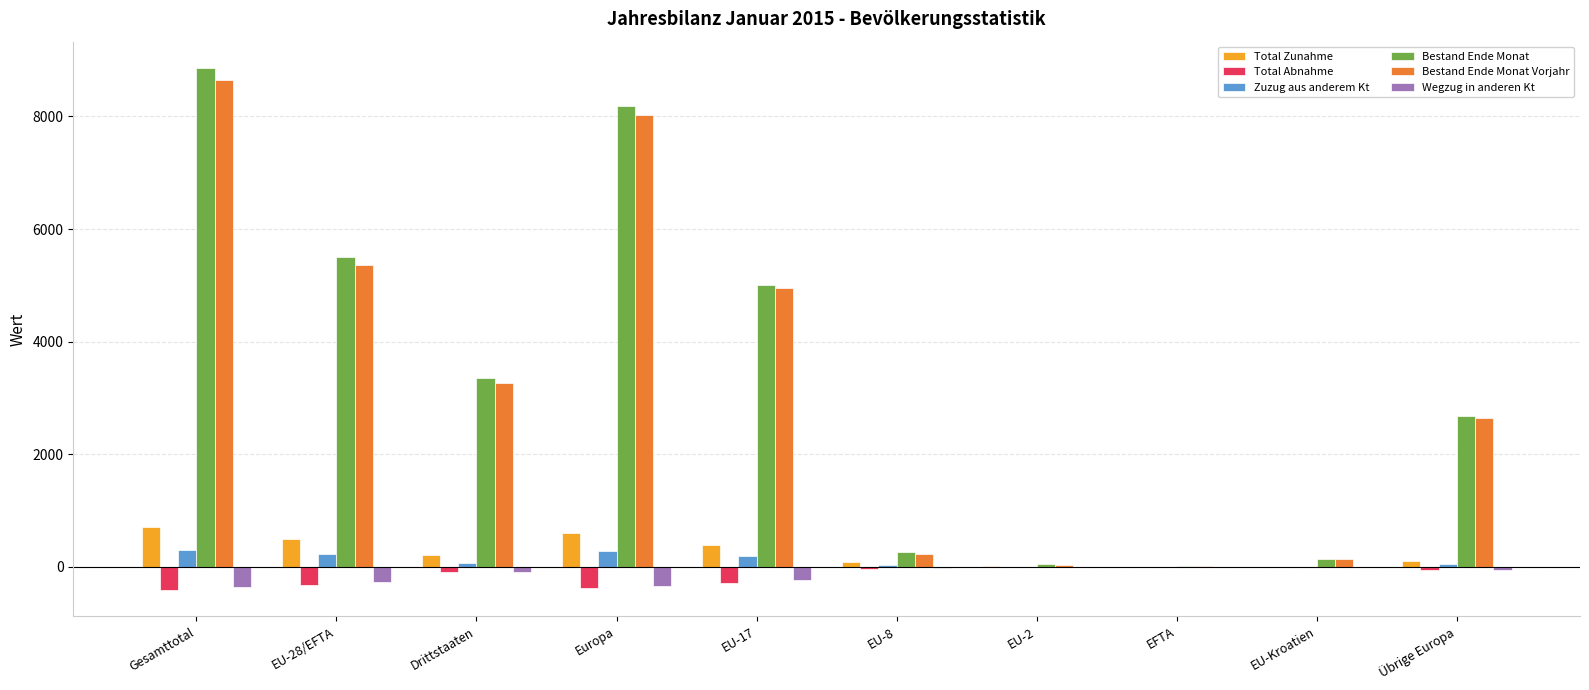

Is the value of Total Abnahme at Gesamttotal greater than the value of Bestand Ende Monat Vorjahr at EU-17?

No